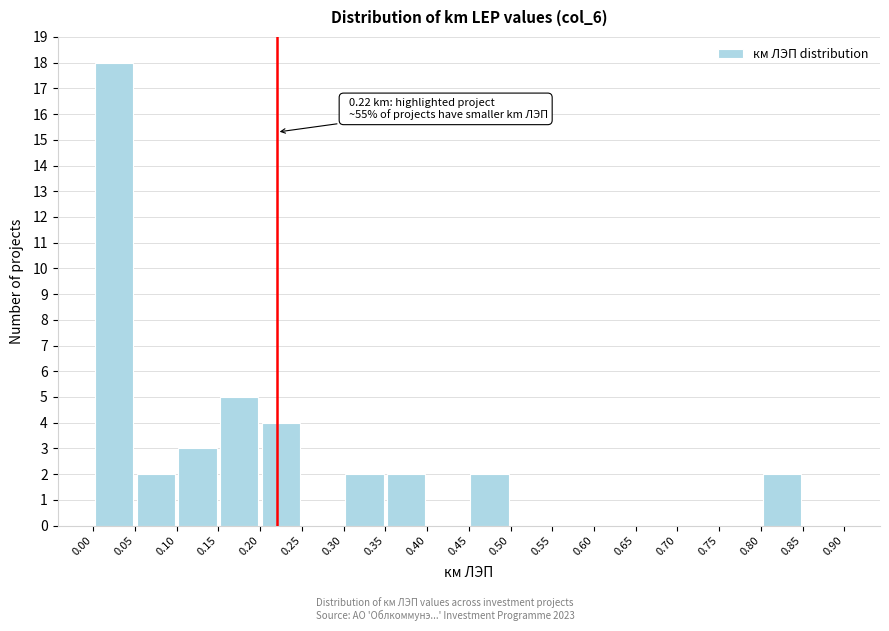

Which range on the x-axis has the tallest bar?

0.00 to 0.05